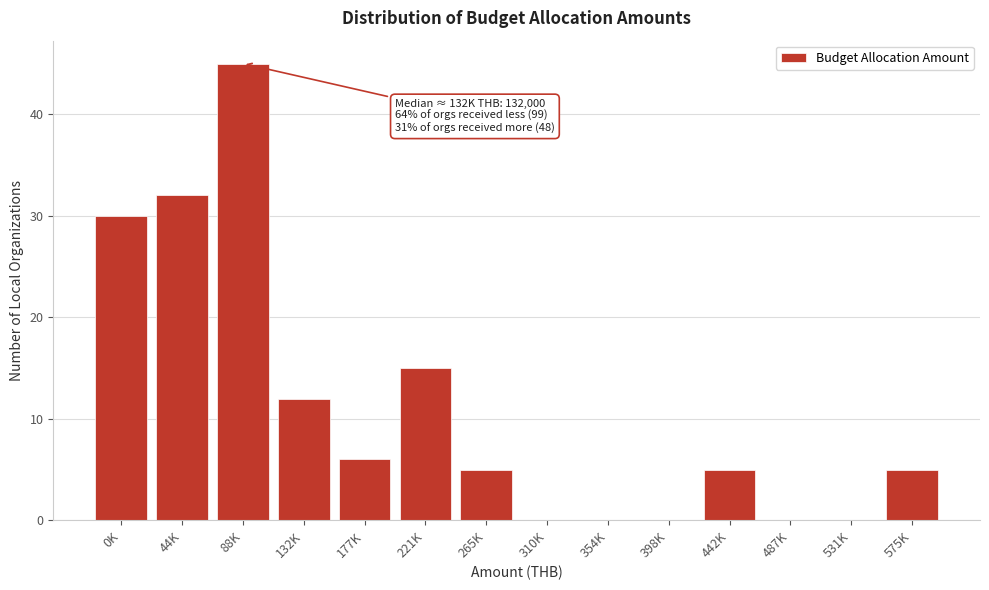

Reading left to right, extract all data points from this chart.

0K=30	44K=32	88K=45	132K=12	177K=6	221K=15	265K=5	310K=0	354K=0	398K=0	442K=5	487K=0	531K=0	575K=5